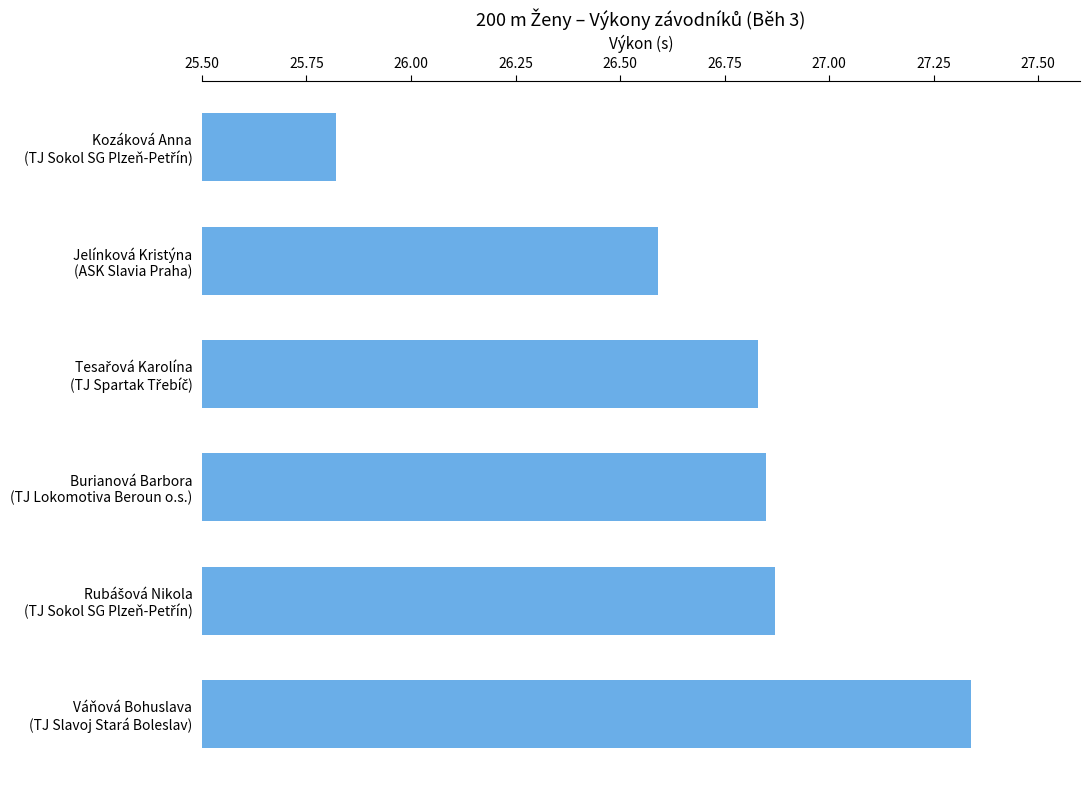

What is the average value?

26.7